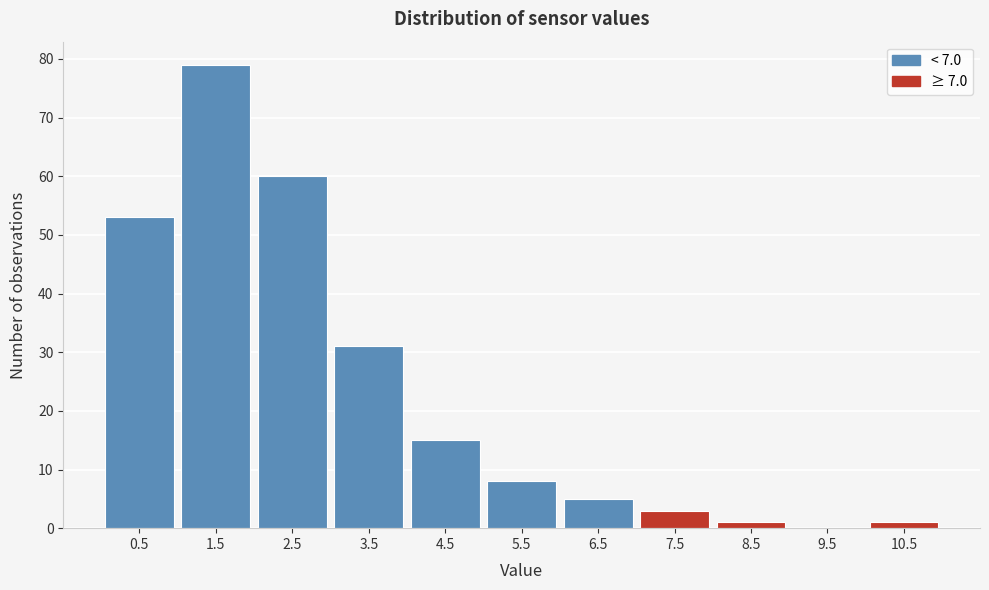

Reading right to left, what are all the values shown in this chart?

10.5=1	9.5=0	8.5=1	7.5=3	6.5=5	5.5=8	4.5=15	3.5=31	2.5=60	1.5=79	0.5=53